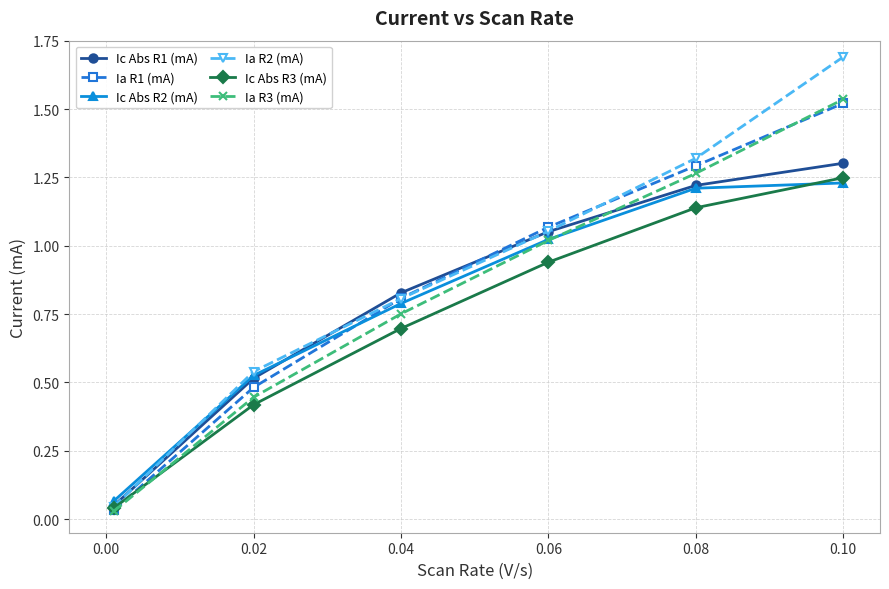

True or false: Ic Abs R2 (mA) has more than 2 points higher than both neighbors.

False